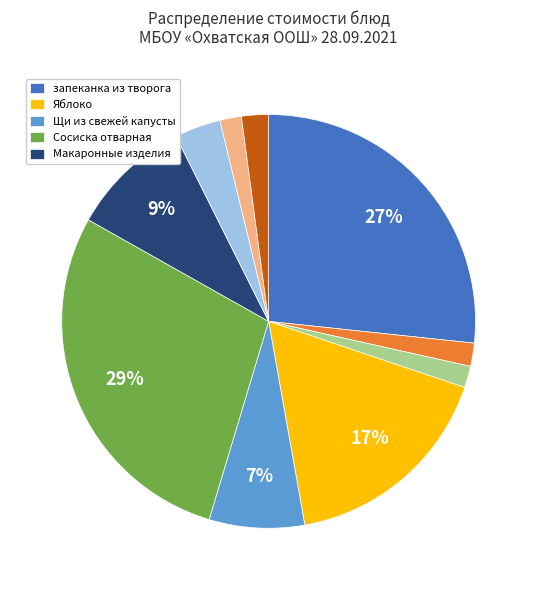

To the nearest percent, what is the average slice percentage?

10%